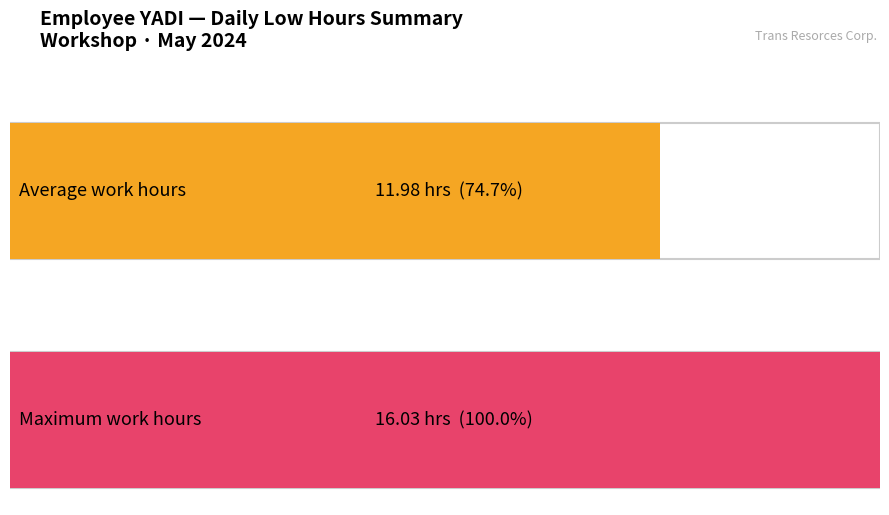

What is the average value?

12.0